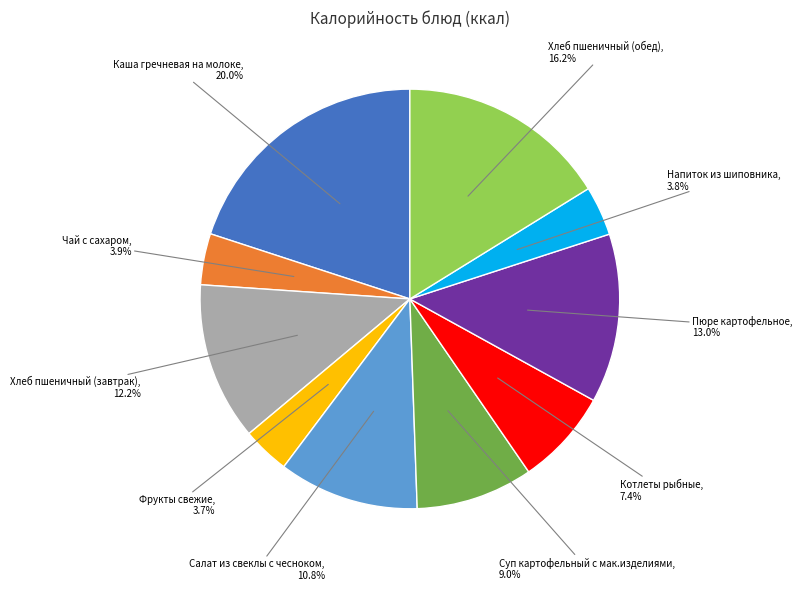

Is there a majority slice in this chart?

No